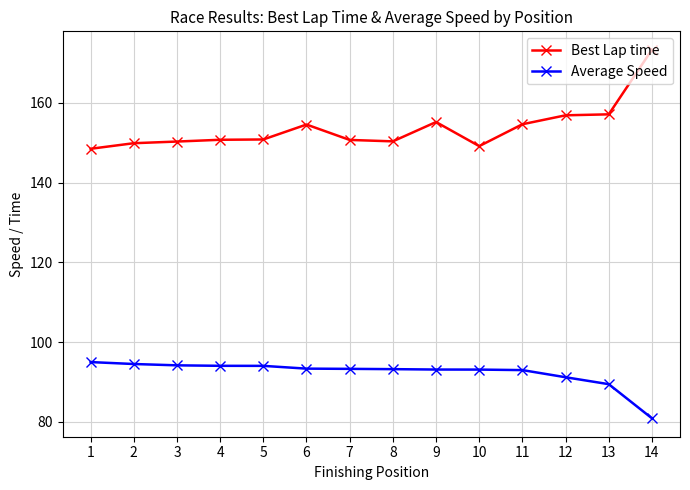

Count the number of categories in the chart.

14